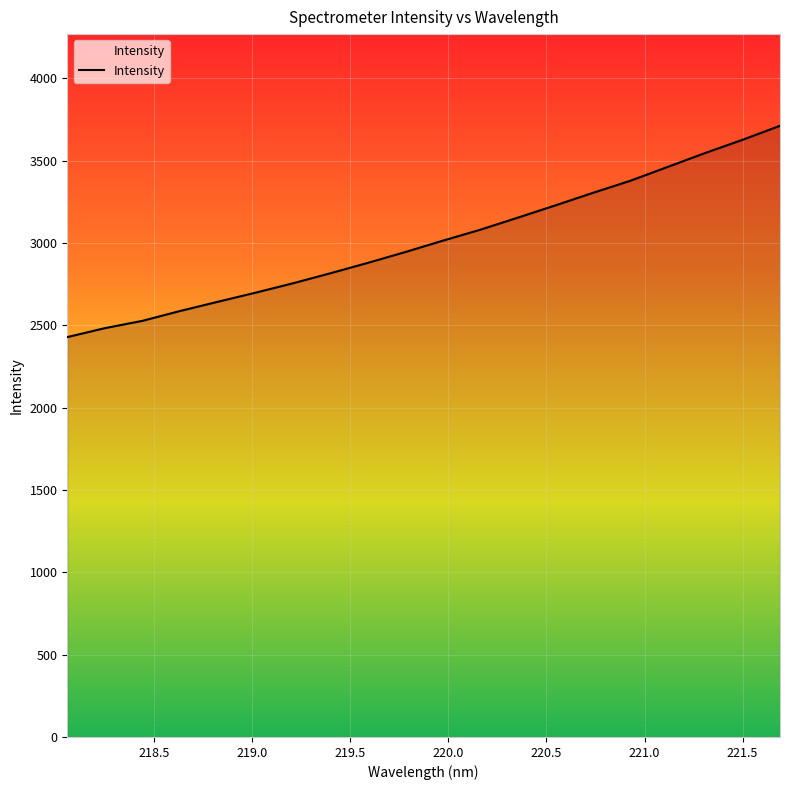

What is the greatest value displayed?

3712.7